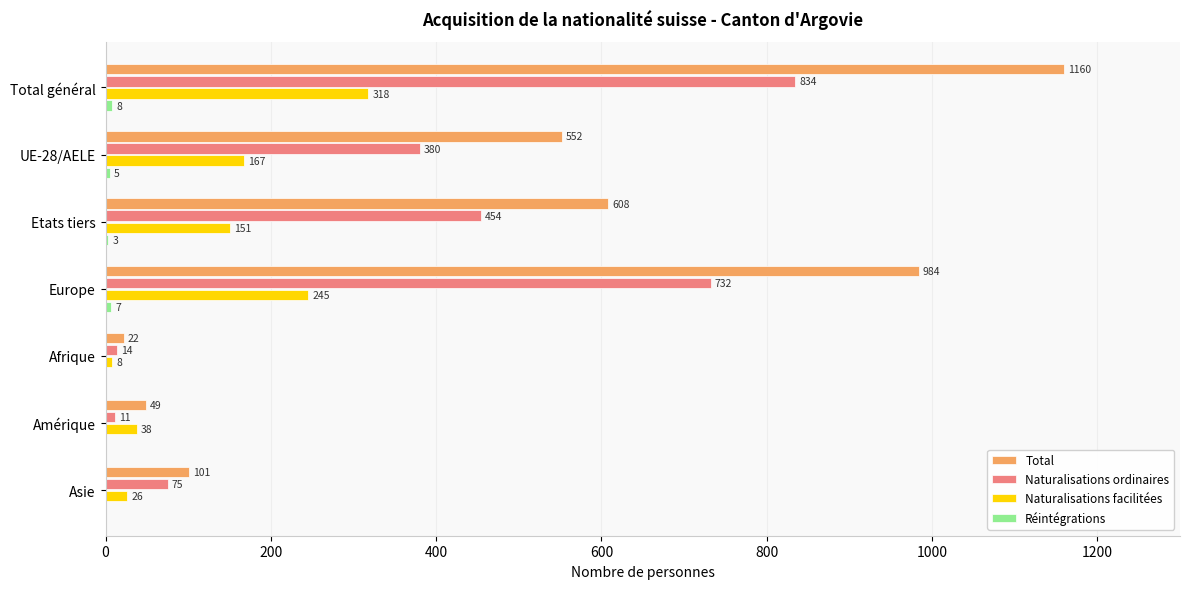

The value of Total at Amérique is 49. True or false?

True